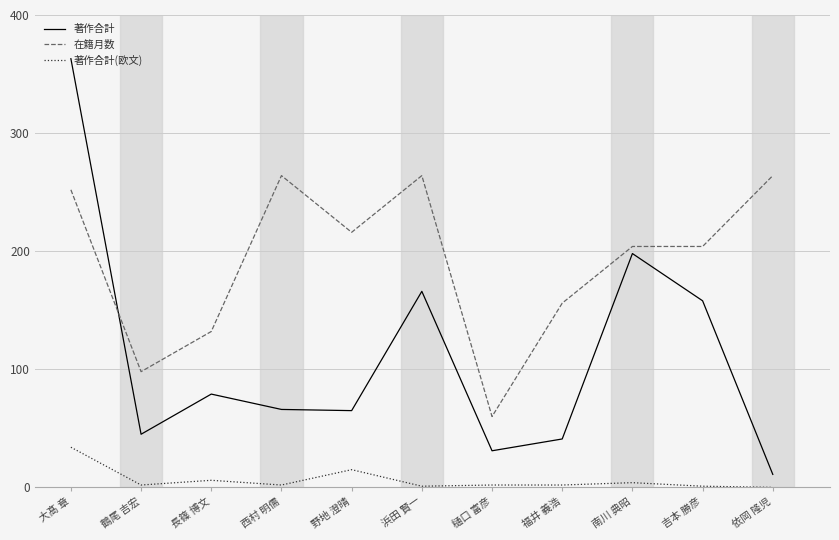

Is it true that 著作合計 equals 31 at 鶴尾 吉宏?

False